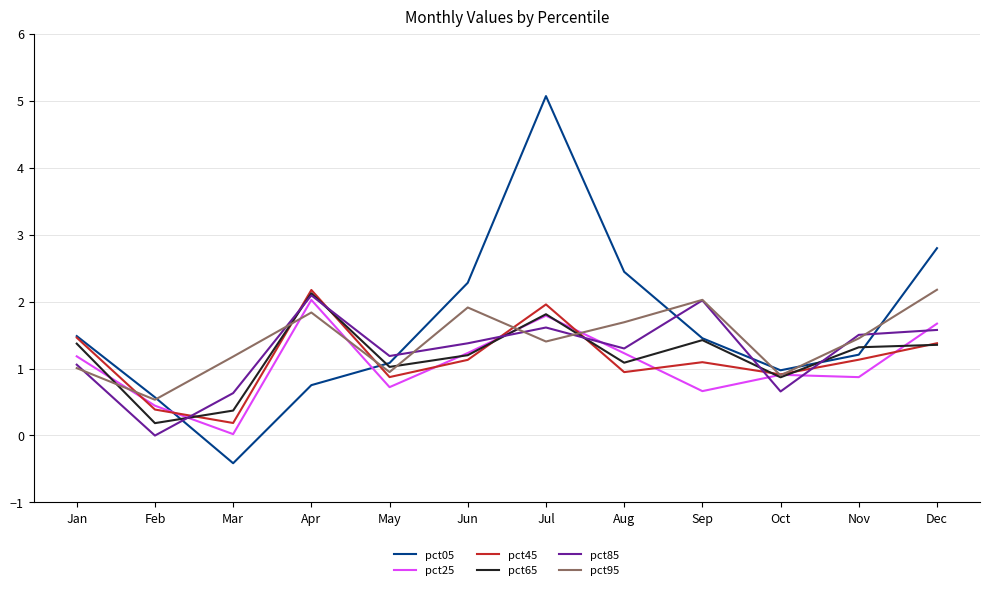

Which series has the widest spread of values?

pct05